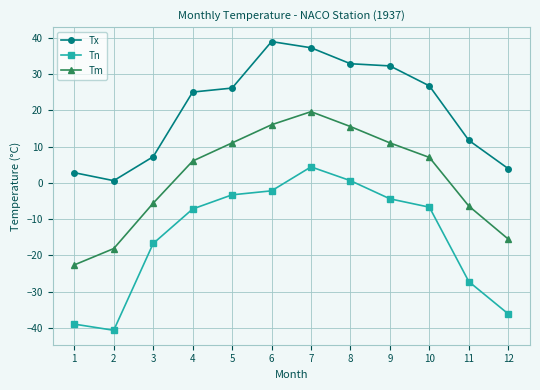

Reading left to right, what are all the values shown in this chart?

Tx: 2.8	0.6	7.2	25.0	26.1	38.9	37.2	32.8	32.2	26.7	11.7	3.9
Tn: -38.9	-40.6	-16.7	-7.2	-3.3	-2.2	4.4	0.6	-4.4	-6.7	-27.2	-36.1
Tm: -22.6	-18.1	-5.6	6.0	11.0	16.0	19.6	15.5	11.0	7.0	-6.4	-15.5